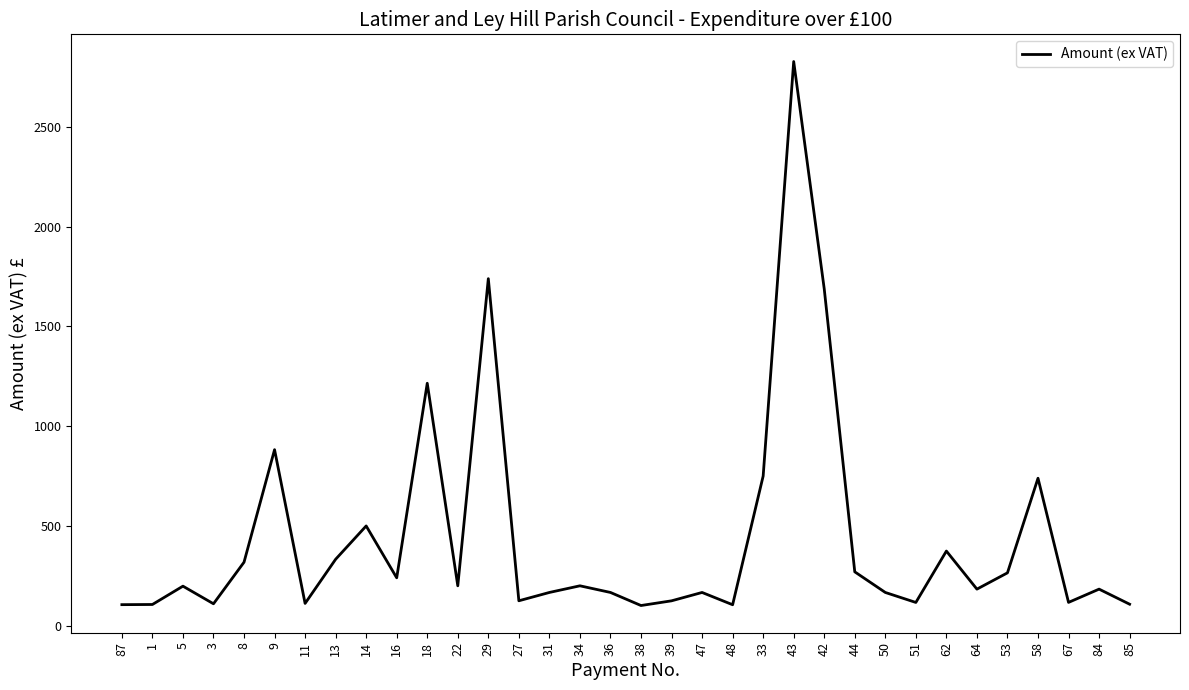

What is the ratio of the value at 67 to the value at 53?

0.4